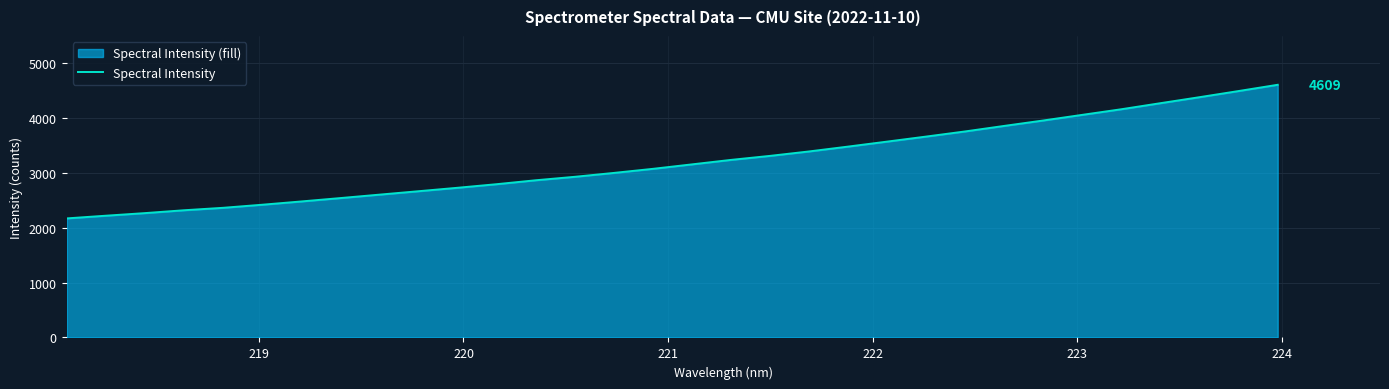

What is the difference between the maximum and minimum values?

2437.7